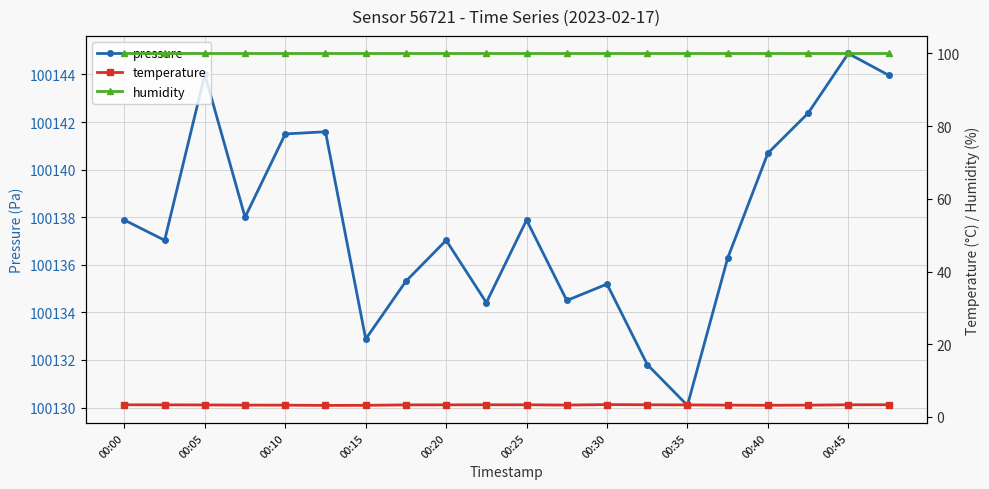

How many lines are shown in the chart?

3